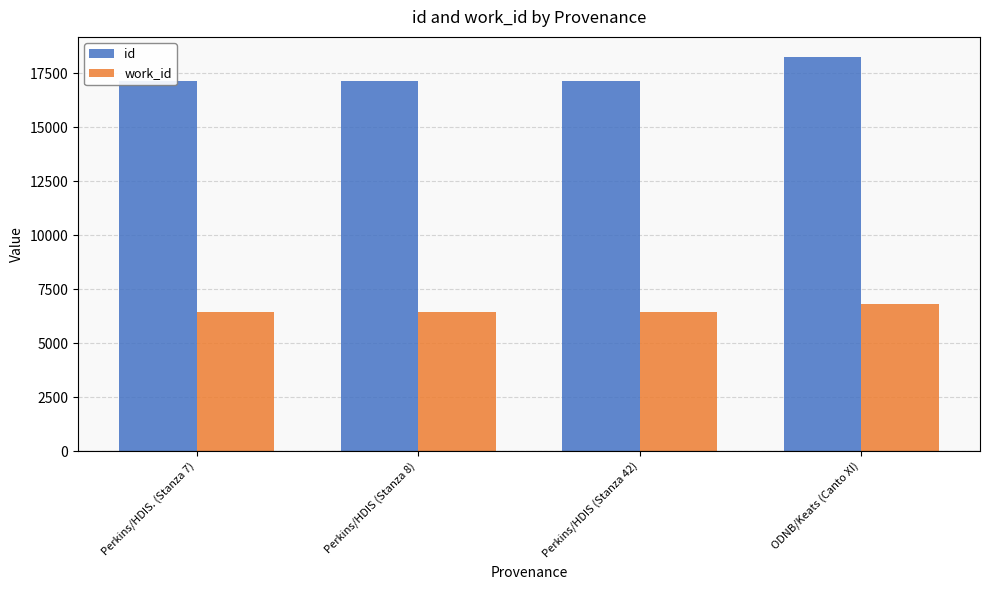

List the labels in order of id value, largest first.

ODNB/Keats (Canto XI), Perkins/HDIS (Stanza 42), Perkins/HDIS (Stanza 8), Perkins/HDIS. (Stanza 7)